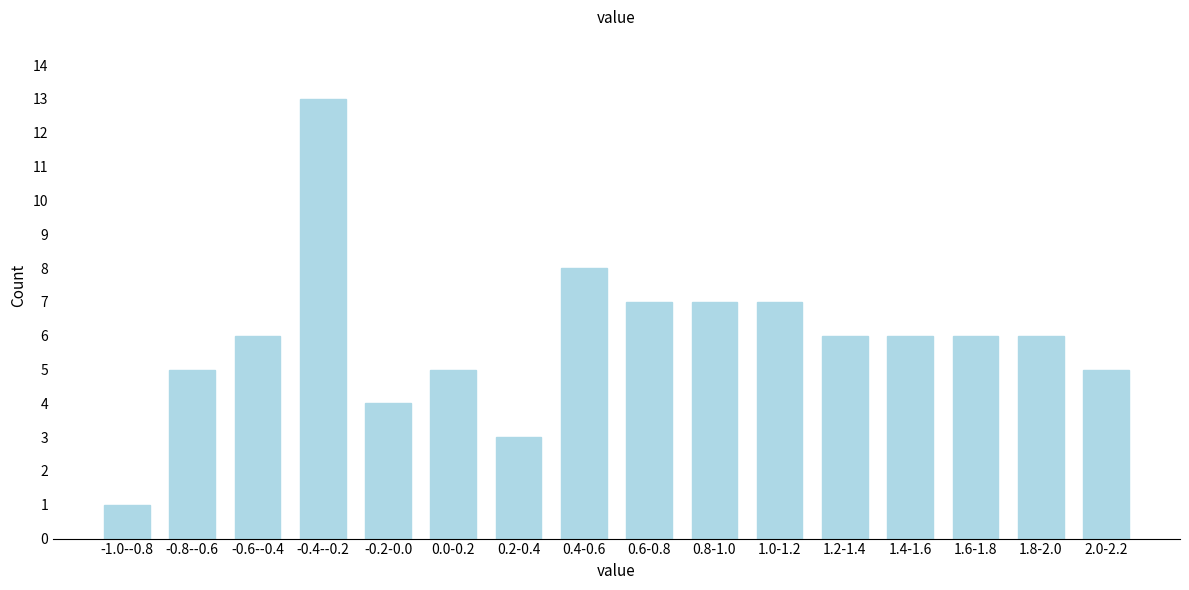

Reading right to left, what are all the values shown in this chart?

5	6	6	6	6	7	7	7	8	3	5	4	13	6	5	1